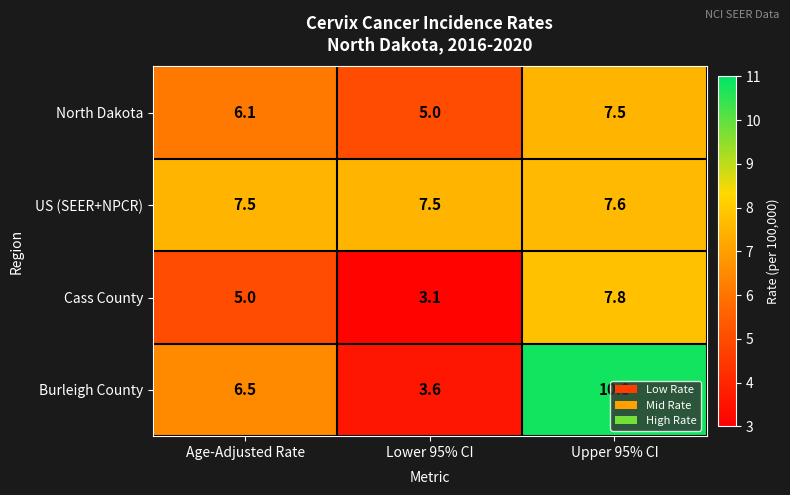

Which category has the lowest value in the Cass County series?

Lower 95% CI